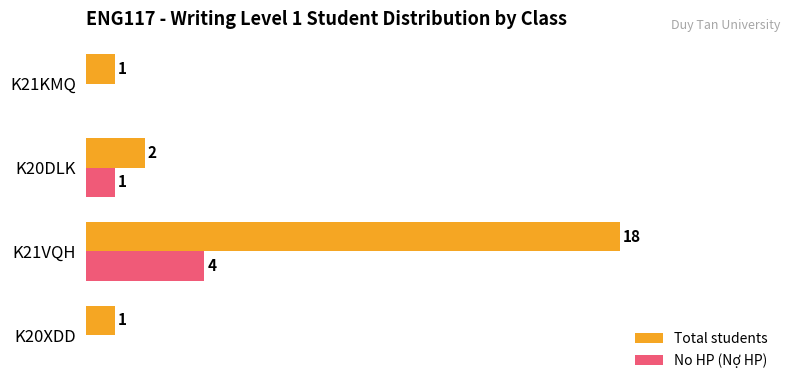

Which series has the largest total across all categories?

Total students